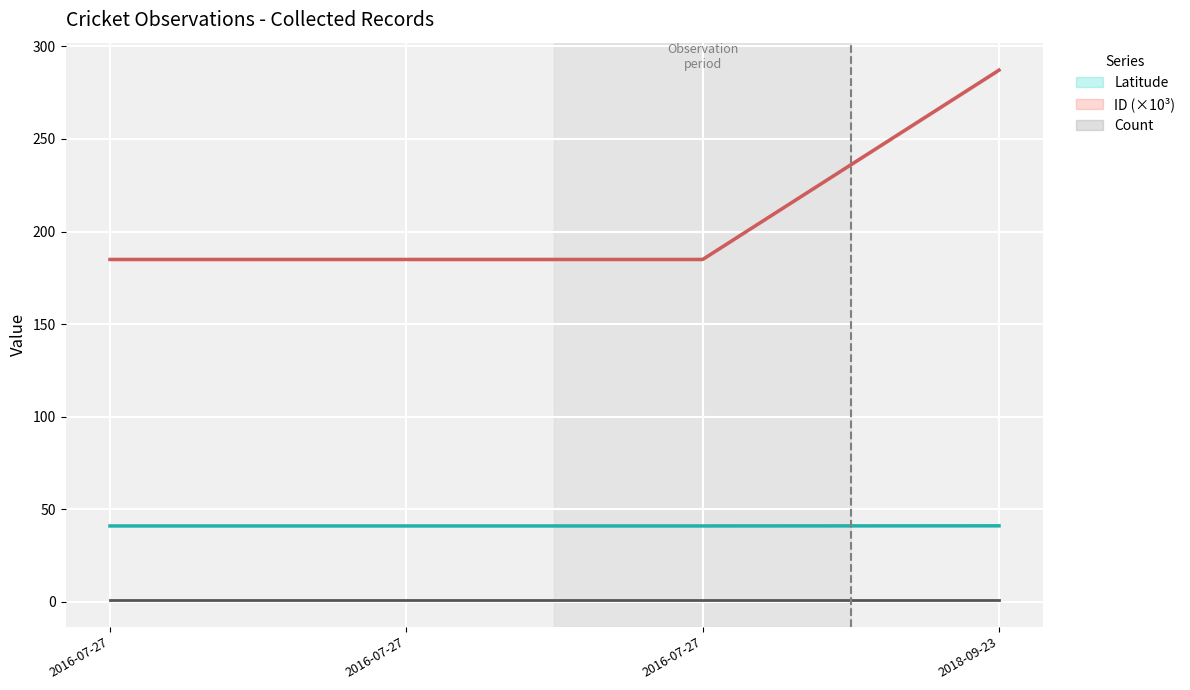

What is the difference between the maximum and second lowest values in the ID (×10³) series?

102.2